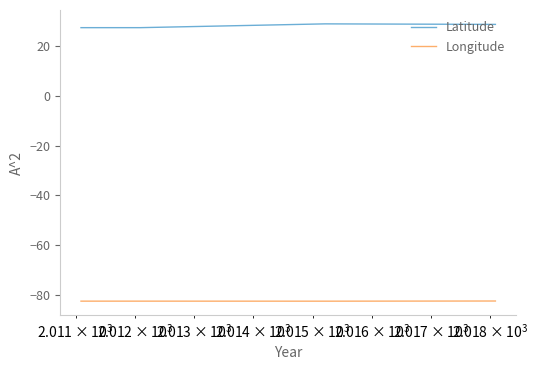

What is the maximum value for Longitude?

-82.6